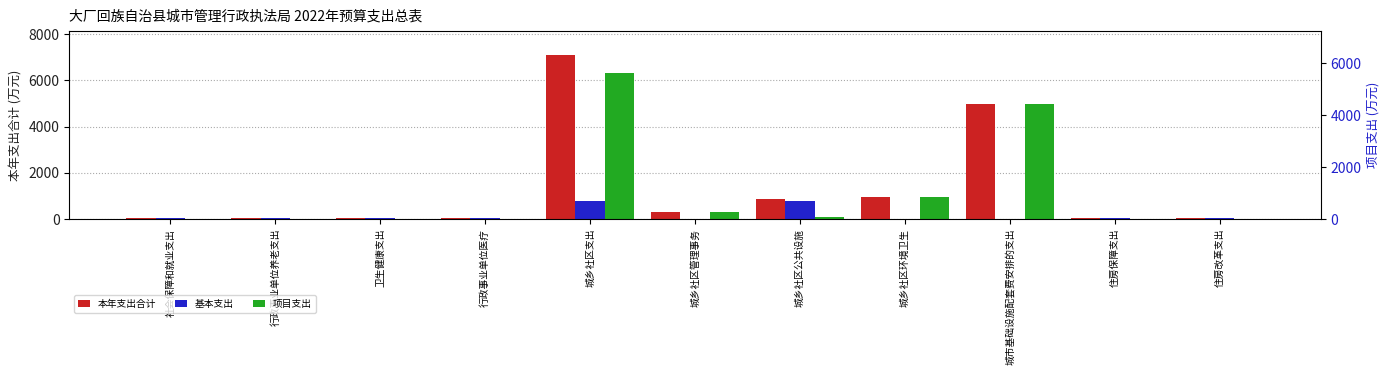

Is it true that 本年支出合计 equals 9.1 at 住房保障支出?

False